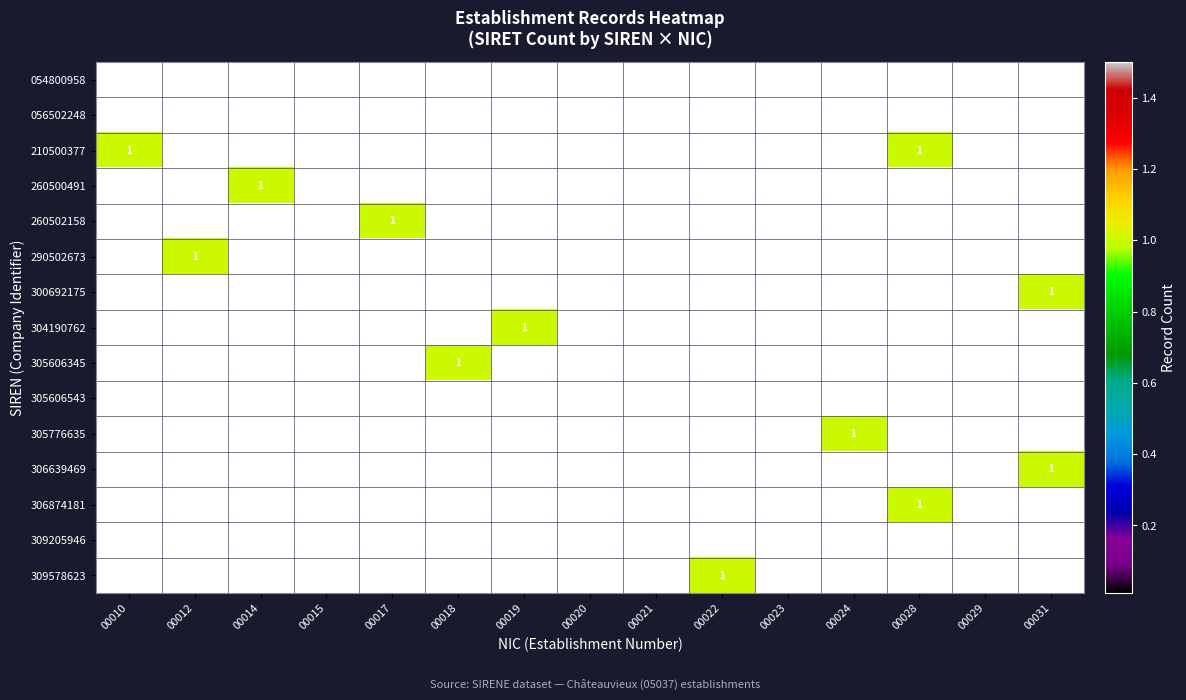

At which category does the chart reach its peak across all series?

00010